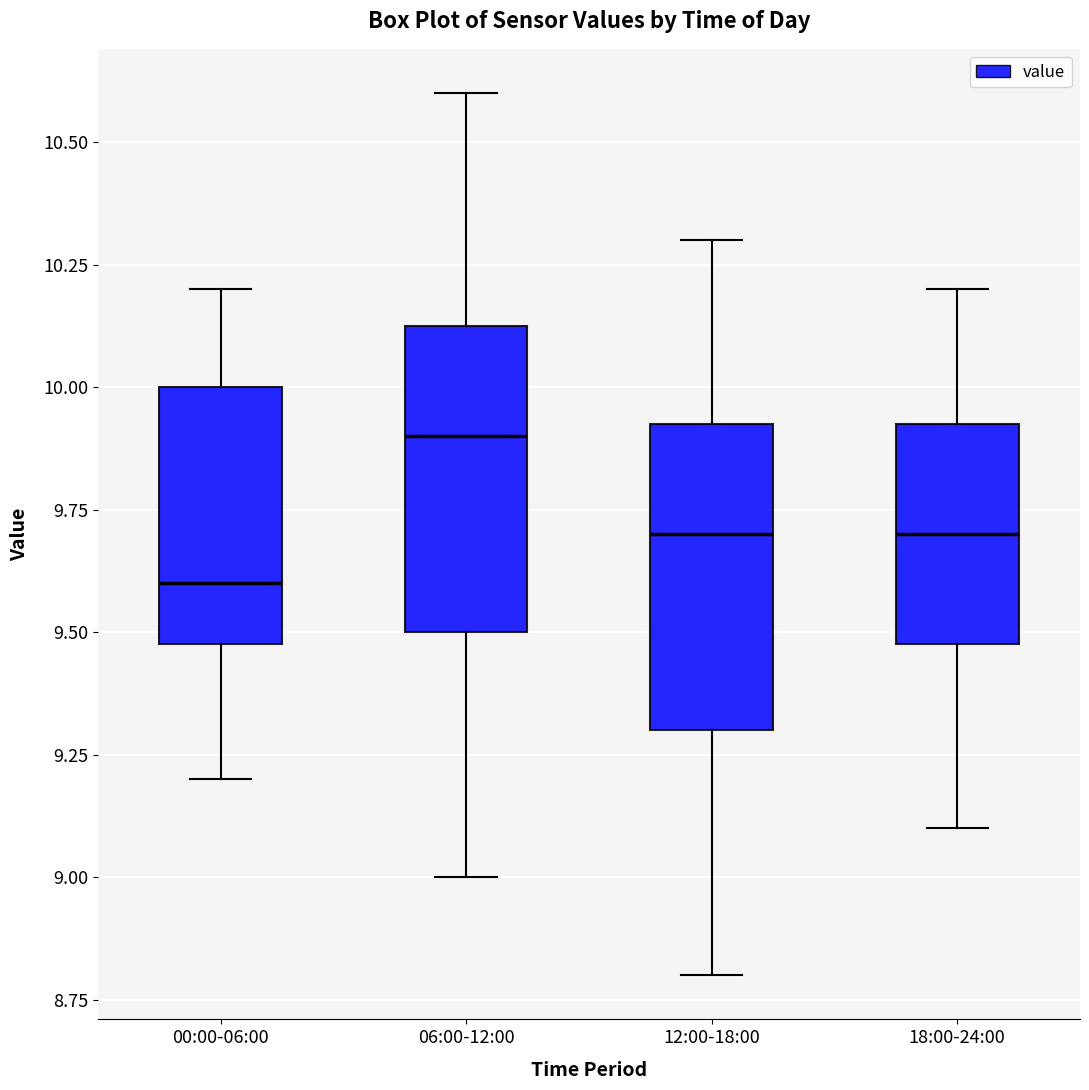

Reading left to right, transcribe this box plot: for each box, give where its median line is, the range the box spans, and where its two whiskers end, as read against the y-axis. The values are not printed on the chart, so give them approximately, as read against the axis.

00:00-06:00: median 9.60, box 9.50 to 10.00, whiskers 9.20 to 10.20
06:00-12:00: median 9.90, box 9.50 to 10.15, whiskers 9.00 to 10.60
12:00-18:00: median 9.70, box 9.30 to 9.95, whiskers 8.80 to 10.30
18:00-24:00: median 9.70, box 9.50 to 9.95, whiskers 9.10 to 10.20